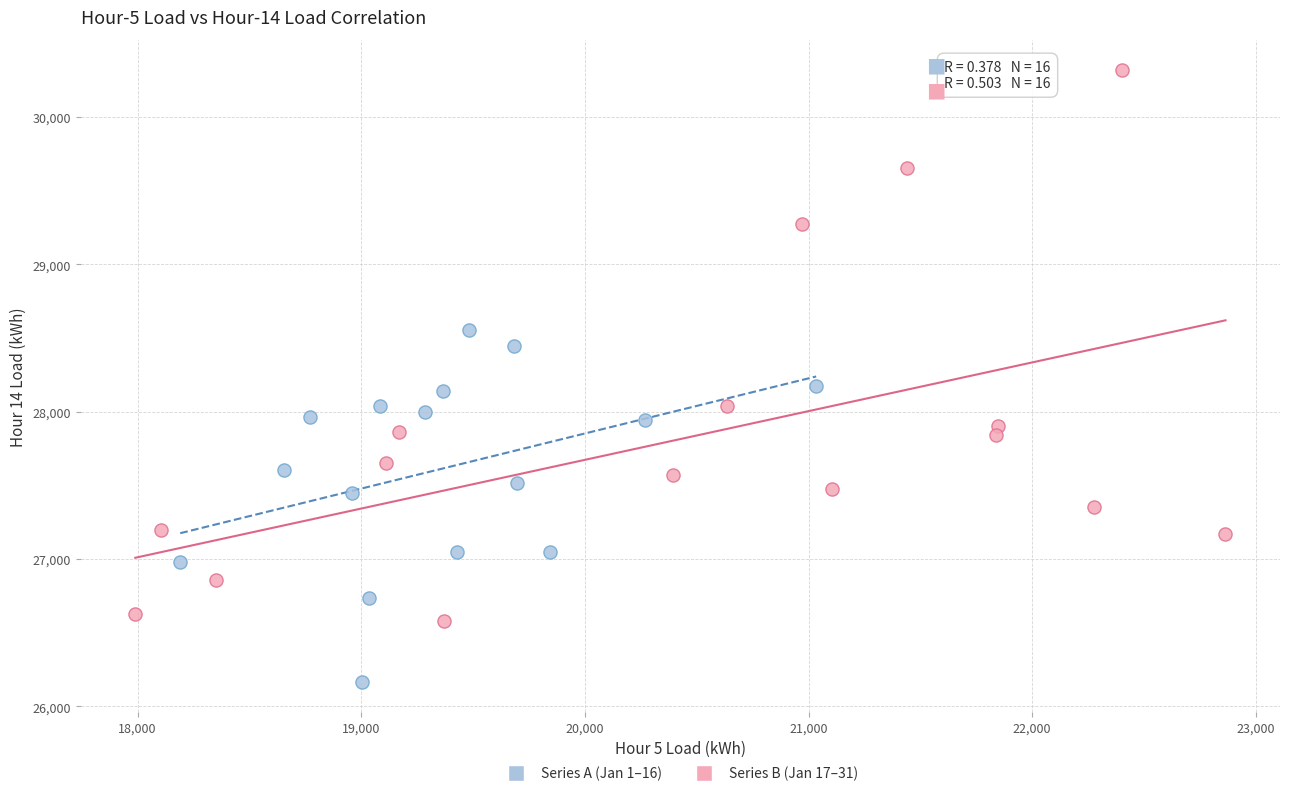

Which series reaches the maximum Y coordinate?

Series B (Jan 17–31)